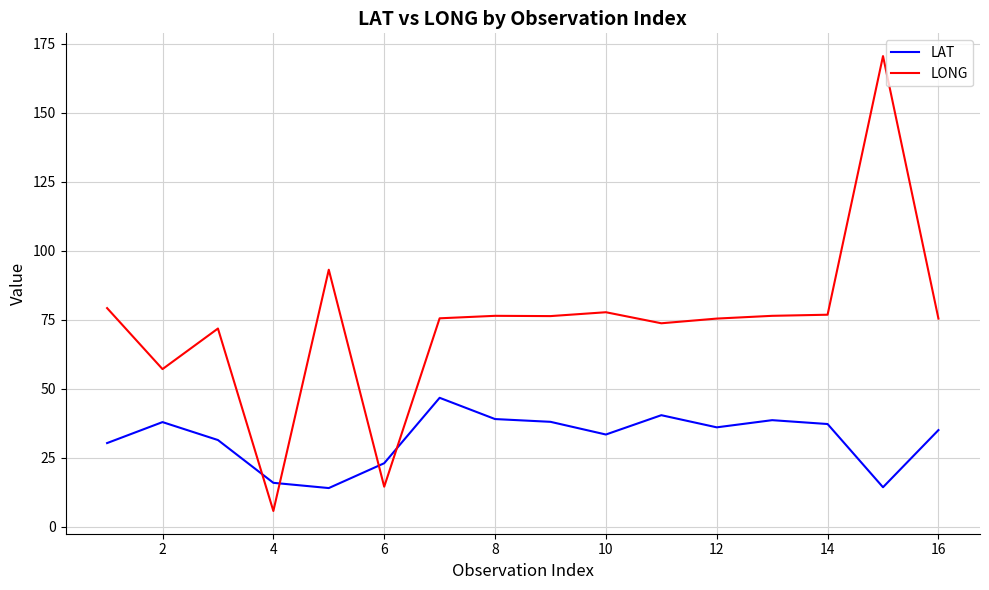

How many times do LONG and LAT cross each other?

4